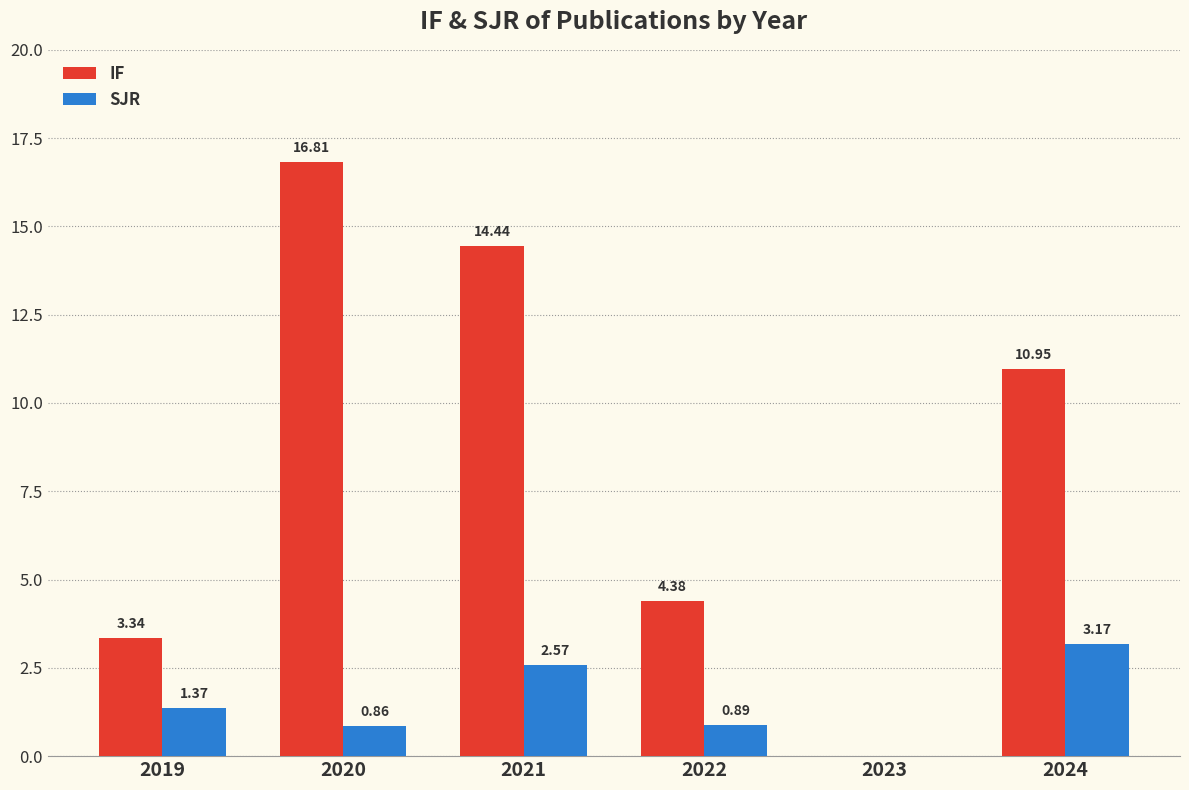

Between 2021 and 2022, which series saw the biggest shift?

IF